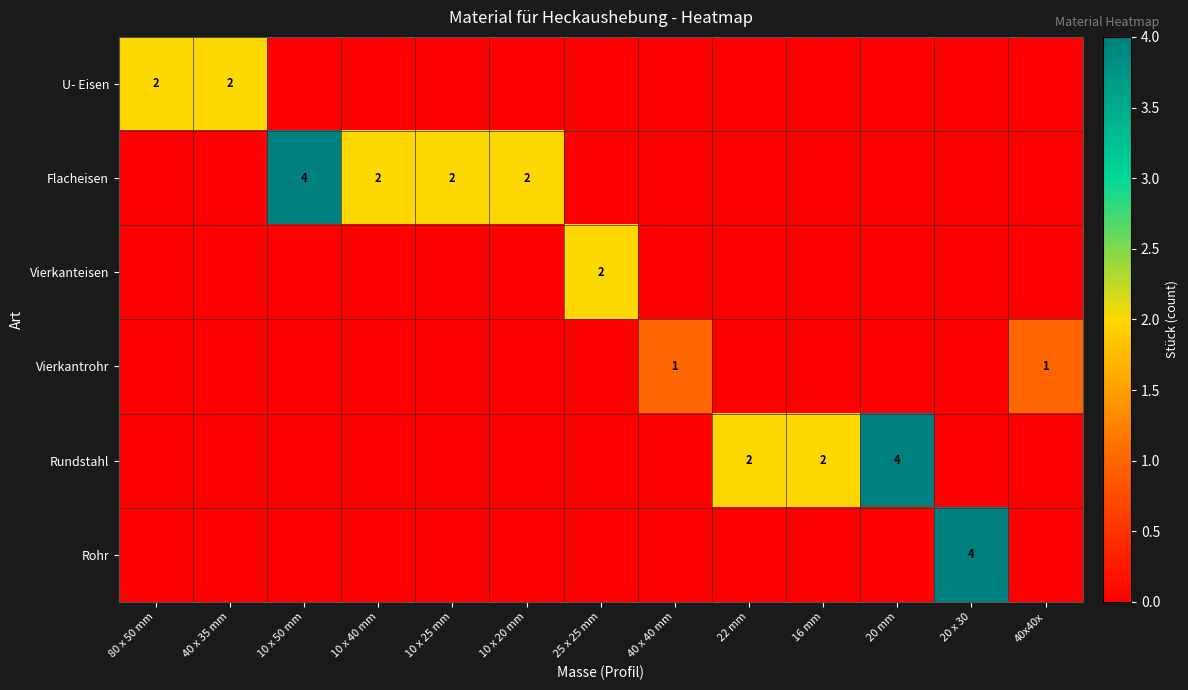

What is the sum of the Rundstahl values at 16 mm and 20 mm?

6